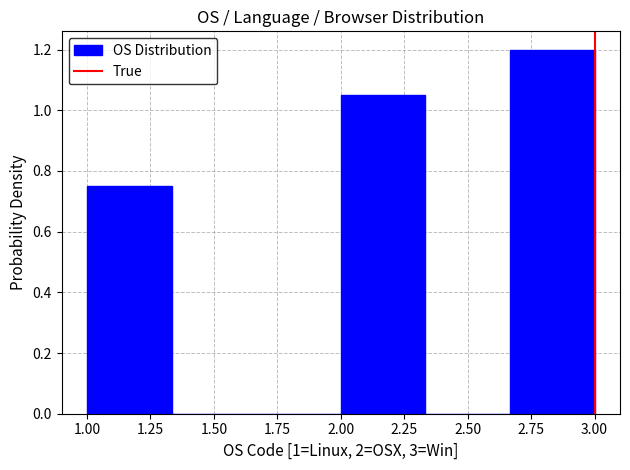

How tall is the bar that spans 1.00 to 1.35 on the x-axis? Neither the bar edges nor the heights are printed on the chart, so give them approximately, as read against the axes.

0.76